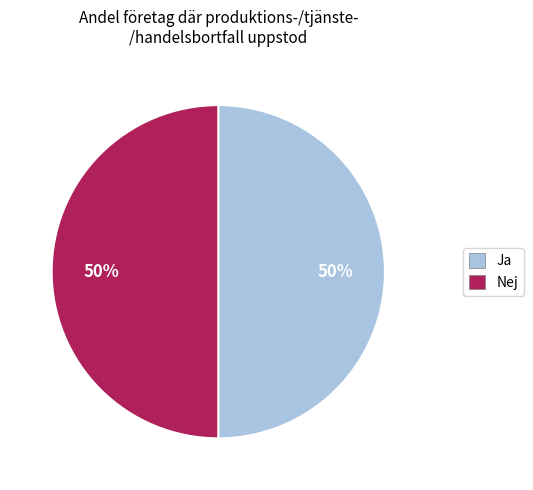

To the nearest percent, what percentage of the pie is Ja?

50%